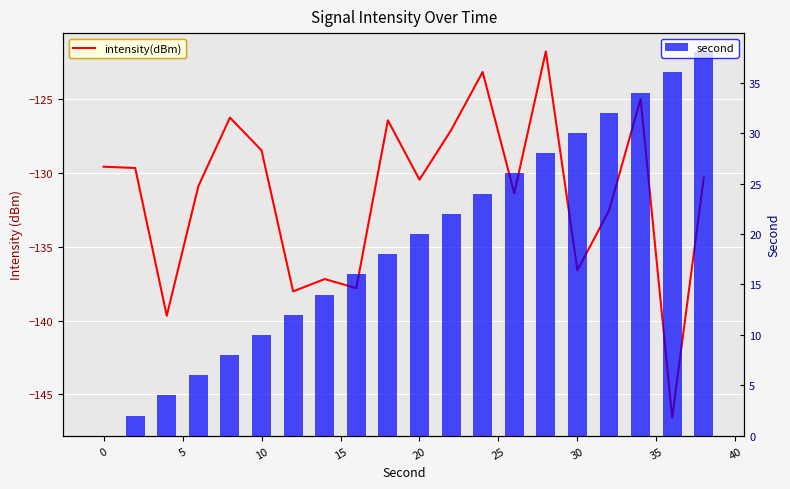

Reading left to right, extract all data points from this chart.

intensity(dBm): -129.6	-129.7	-139.7	-130.9	-126.3	-128.5	-138.0	-137.2	-137.8	-126.5	-130.5	-127.1	-123.2	-131.4	-121.8	-136.6	-132.6	-125.0	-146.6	-130.3
second: 0.0	2.0	4.0	6.0	8.0	10.0	12.0	14.0	16.0	18.0	20.0	22.0	24.0	26.0	28.0	30.0	32.0	34.0	36.0	38.0